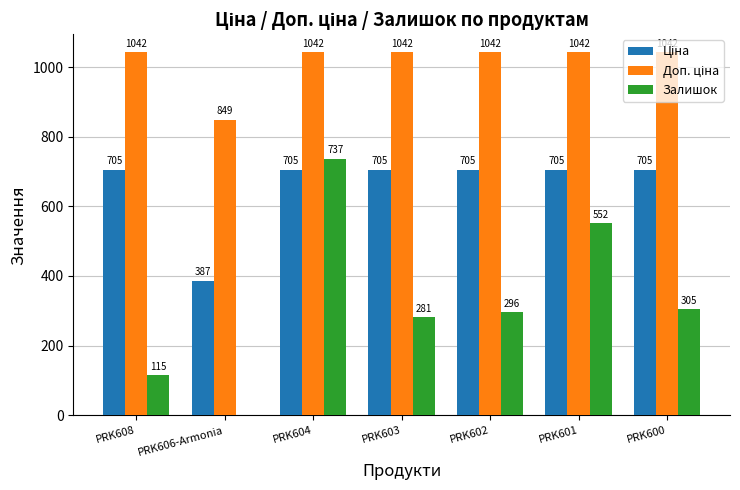

At which category is the sum across all series the highest?

PRK604